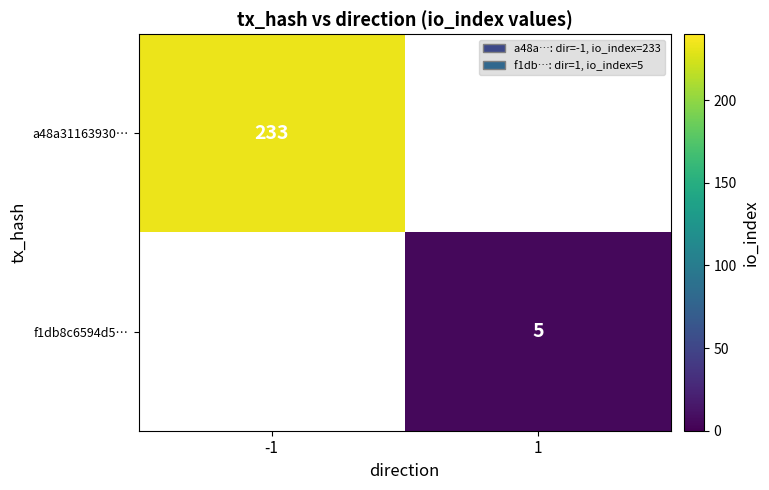

The f1db8c6594d5… series shows 9 at 1. True or false?

False